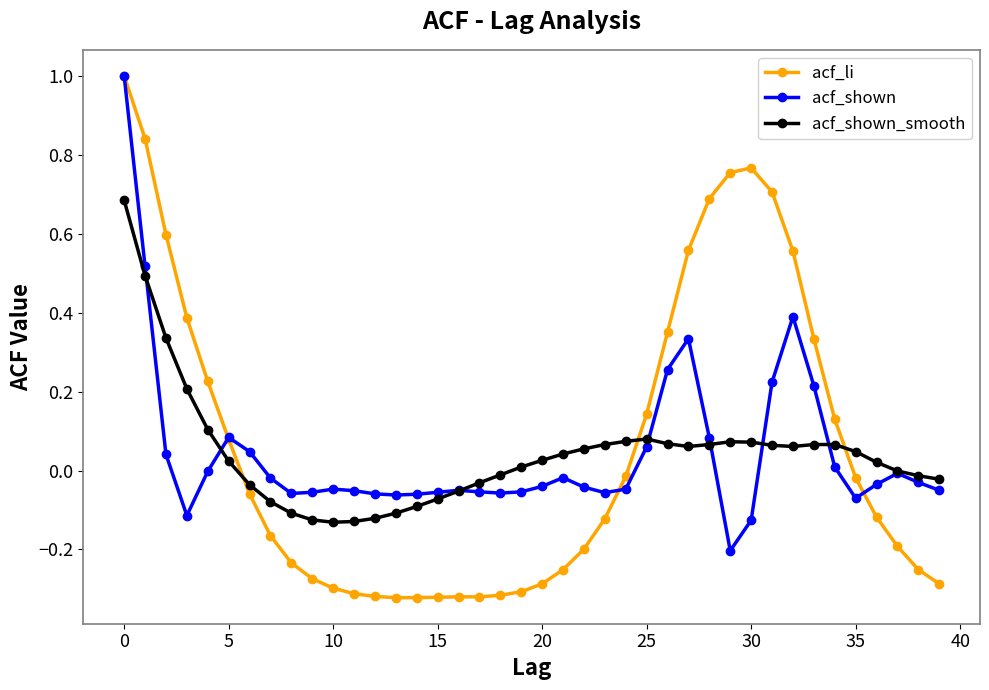

What is the sum of all acf_shown_smooth values?

1.7